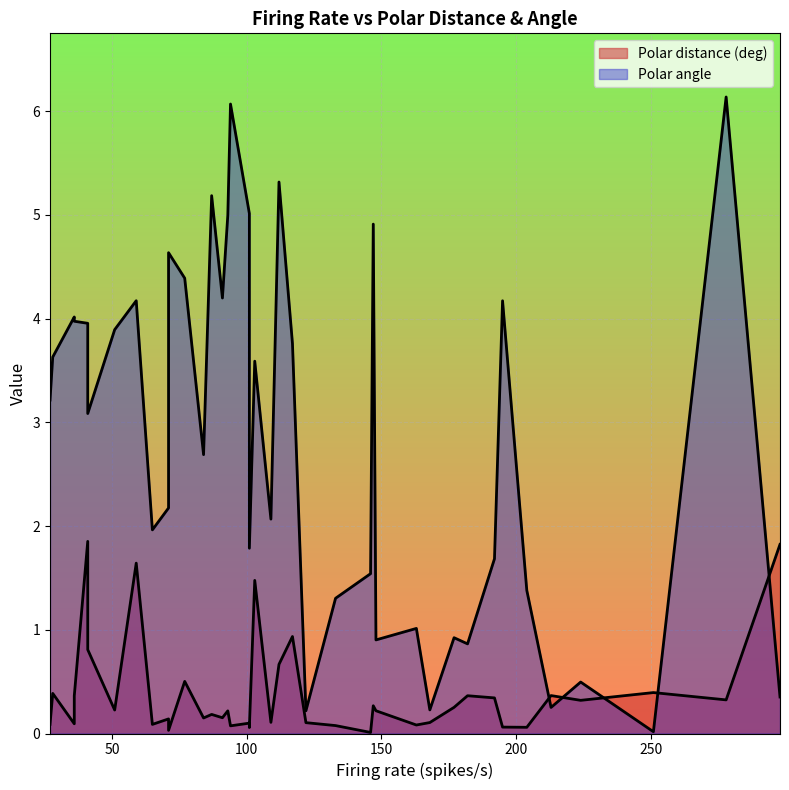

Rank the series by their maximum value, from lowest to highest.

Polar distance (deg), Polar angle